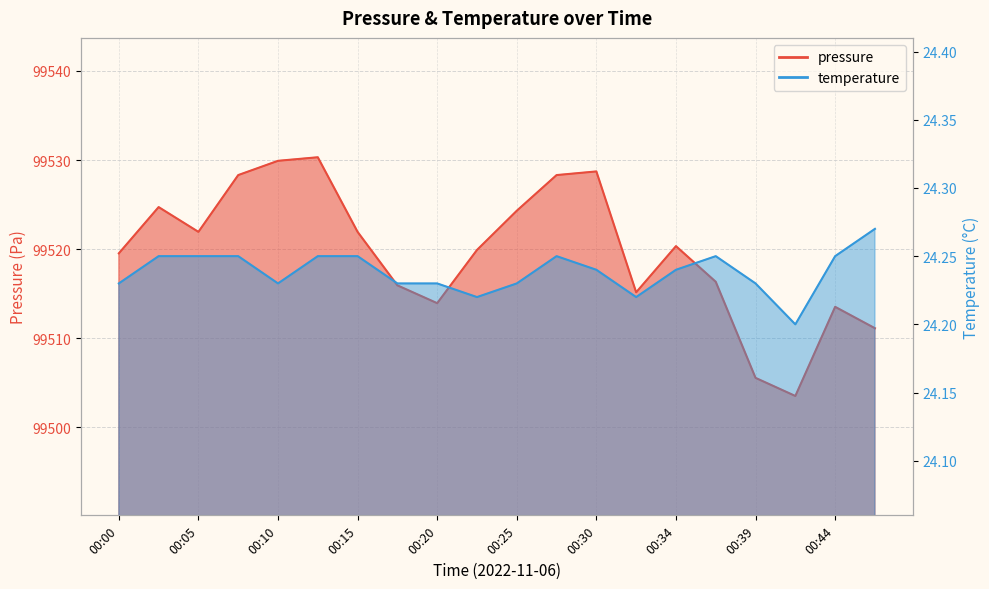

True or false: pressure has more than 1 interior local peaks.

True